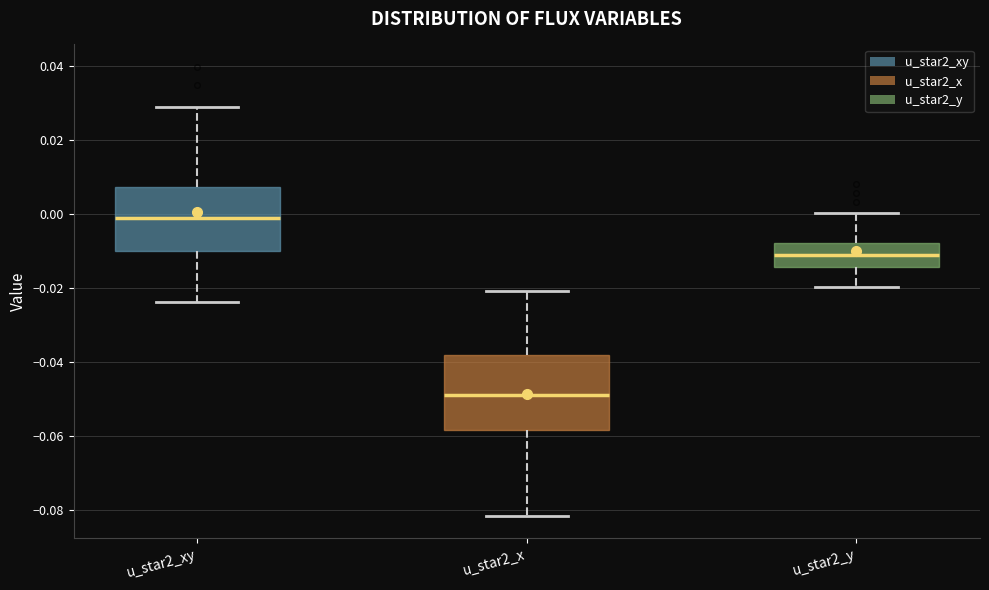

Which box has the lowest median line?

u_star2_x